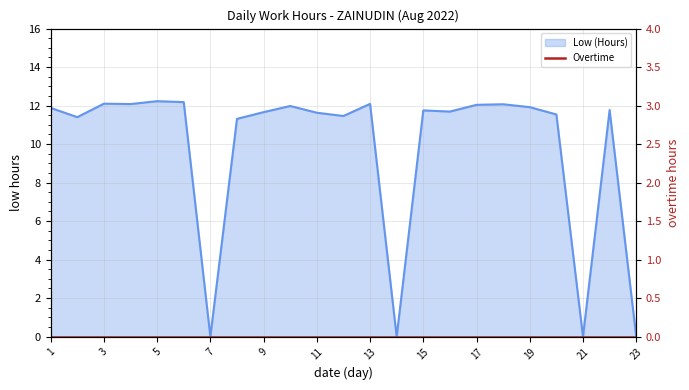

How many data points are less than 11?

4